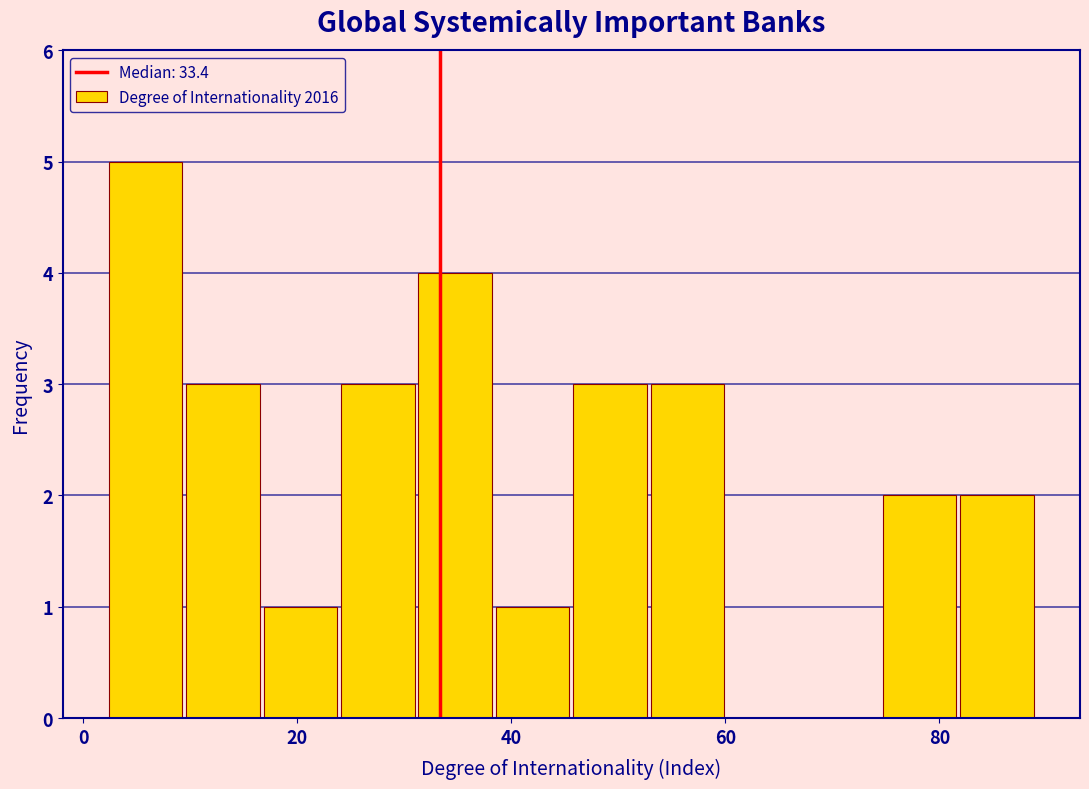

Around what value on the x-axis is the tallest bar? Give the approximate position of its centre, as read against the axis.

6